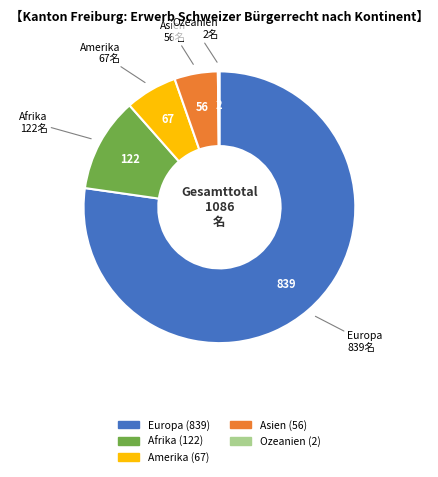

Approximately how many times larger is the value at Amerika compared to Afrika?

0.5